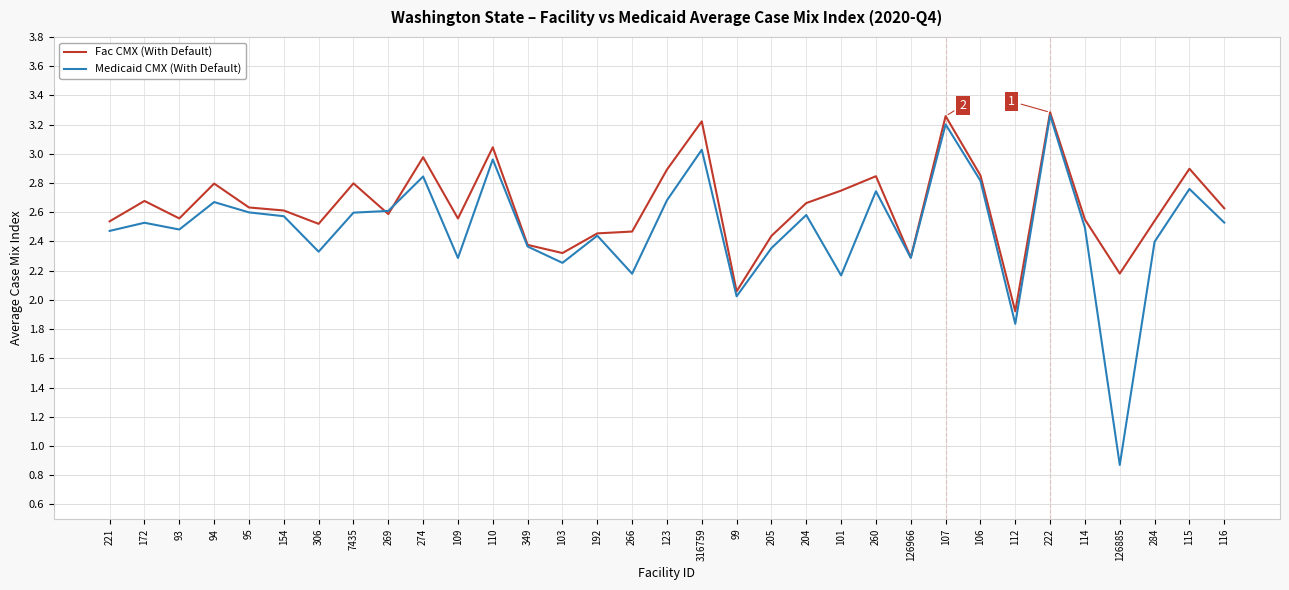

At how many categories does at least one series exceed 1?

33